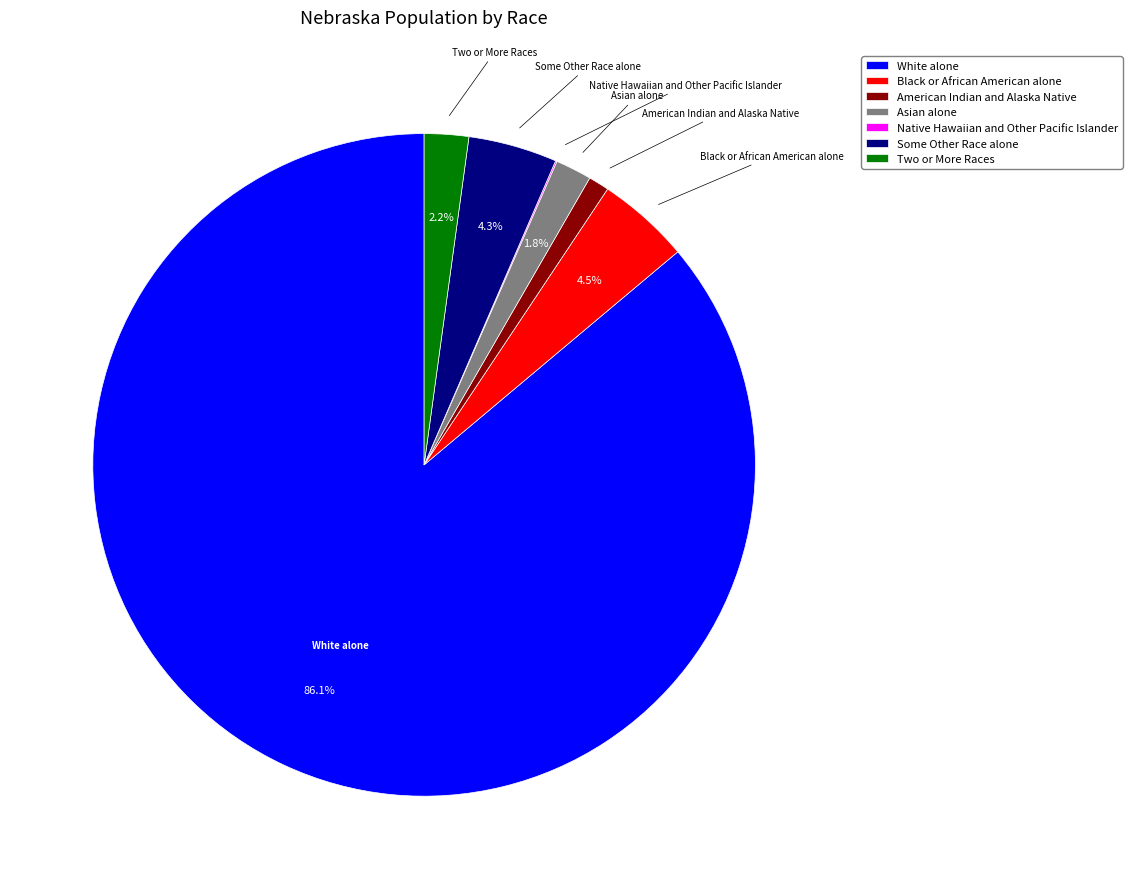

Which has a higher value, American Indian and Alaska Native or Black or African American alone?

Black or African American alone